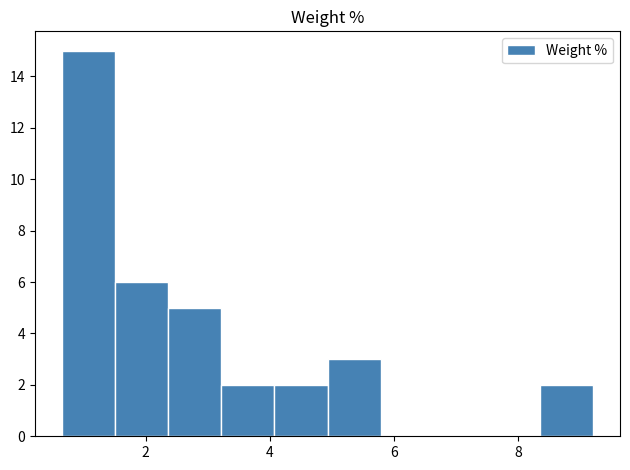

Reading left to right, transcribe this chart: for each bar, give the range it covers on the x-axis and its height. Neither the bar edges nor the heights are printed on the chart, so give them approximately, as read against the axes.

0.6 to 1.6: 15
1.6 to 2.4: 6
2.4 to 3.2: 5
3.2 to 4.0: 2
4.0 to 5.0: 2
5.0 to 5.8: 3
5.8 to 6.6: 0
6.6 to 7.4: 0
7.4 to 8.4: 0
8.4 to 9.2: 2